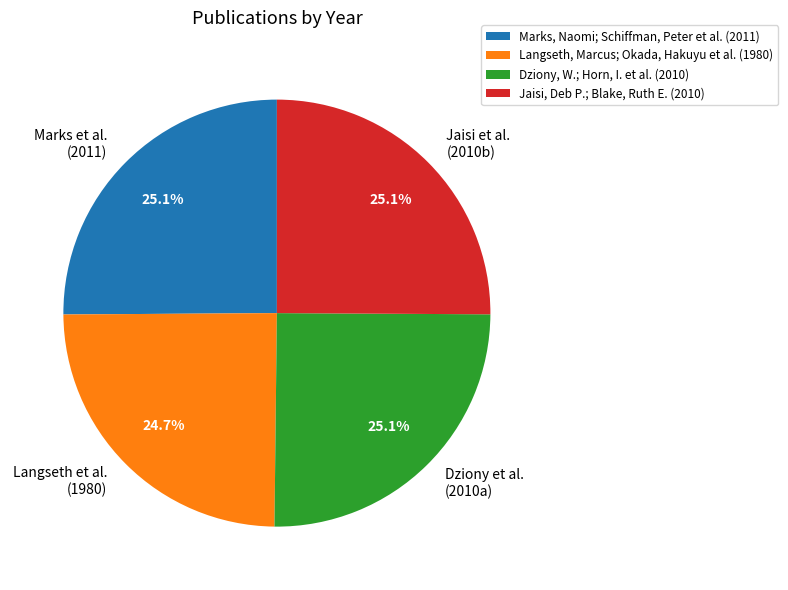

Is there a majority slice in this chart?

No